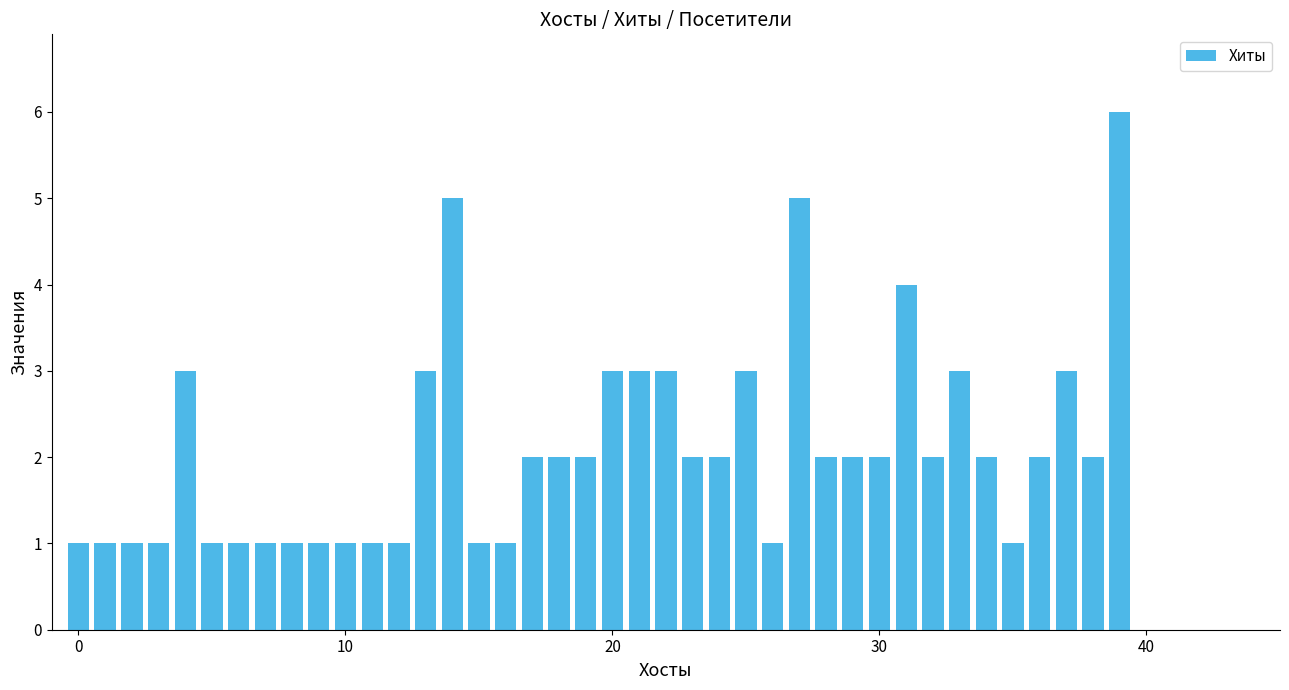

What is the difference between the maximum and minimum values?

5